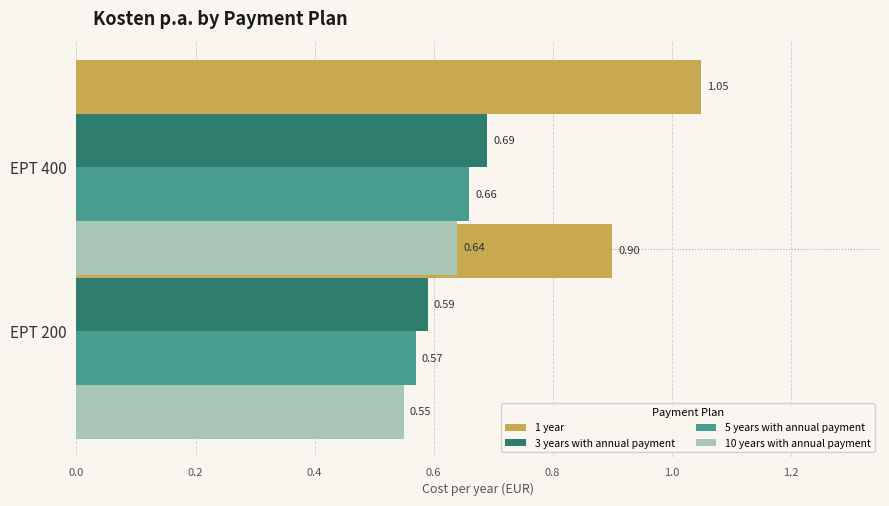

List the series in order of their peak value, highest first.

1 year, 3 years with annual payment, 5 years with annual payment, 10 years with annual payment